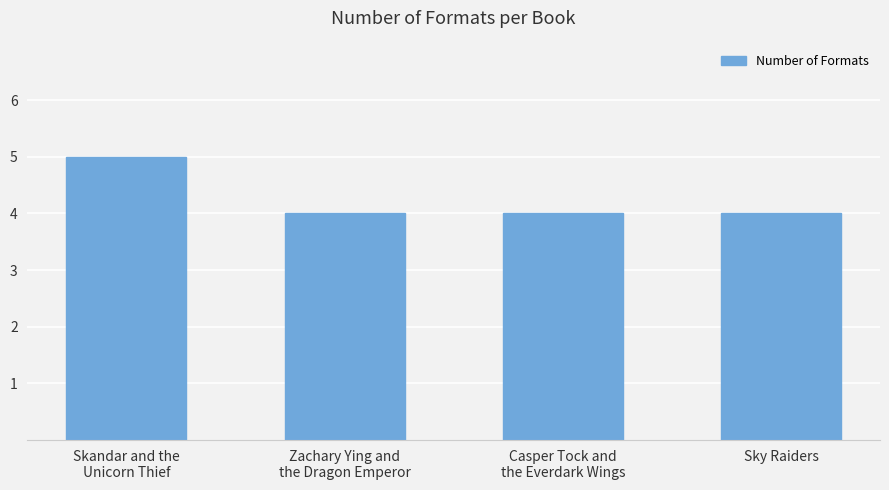

Count the values in the range 4 to 5.

4